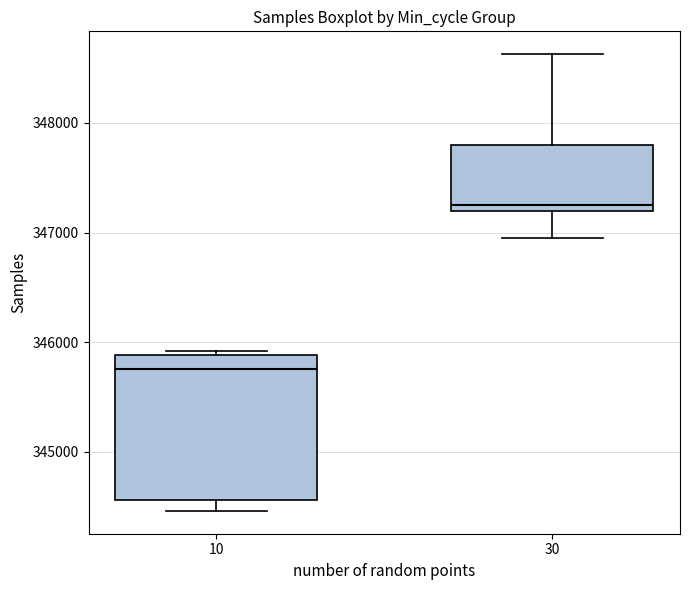

Which box is the tallest, from its lower edge to its upper edge?

10